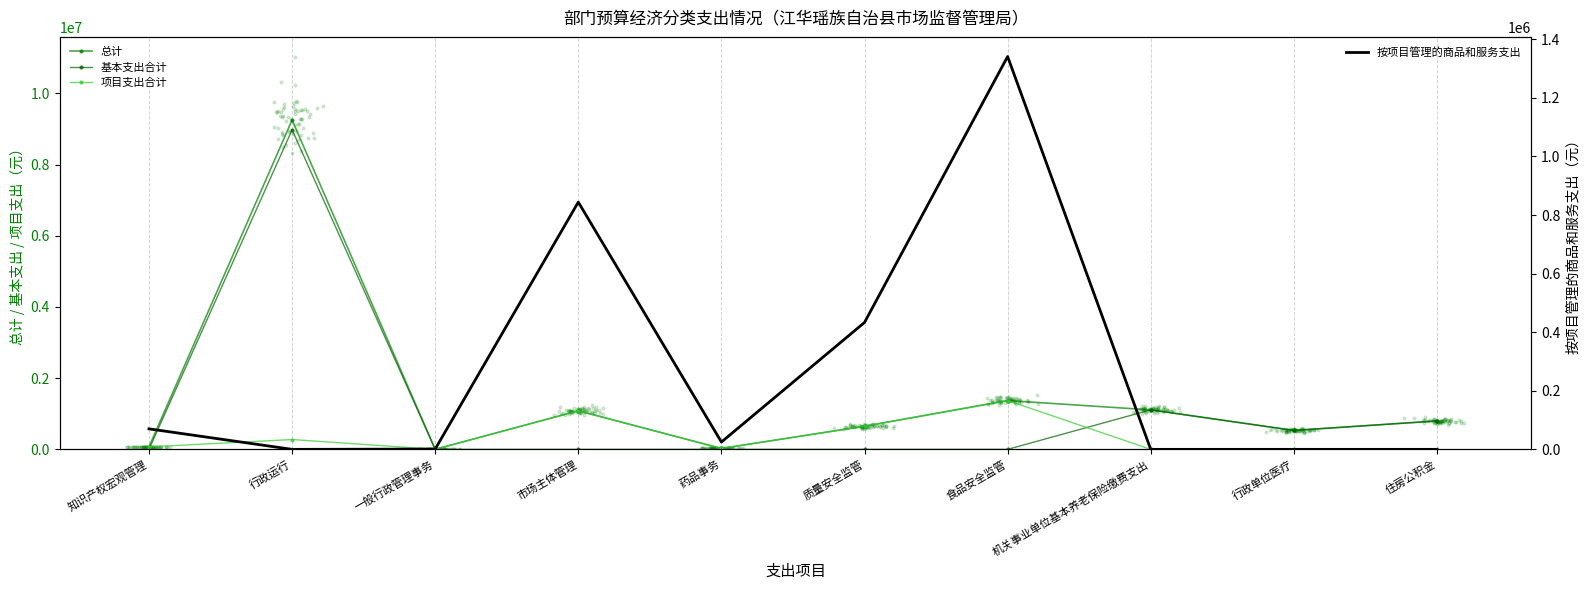

Which series reaches the maximum Y coordinate?

总计